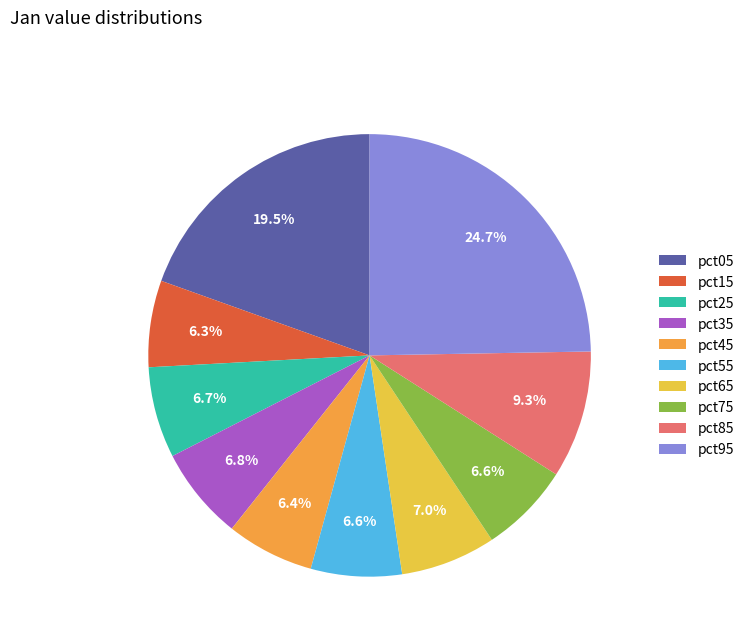

Is it true that pct65 is 7% of the pie?

True